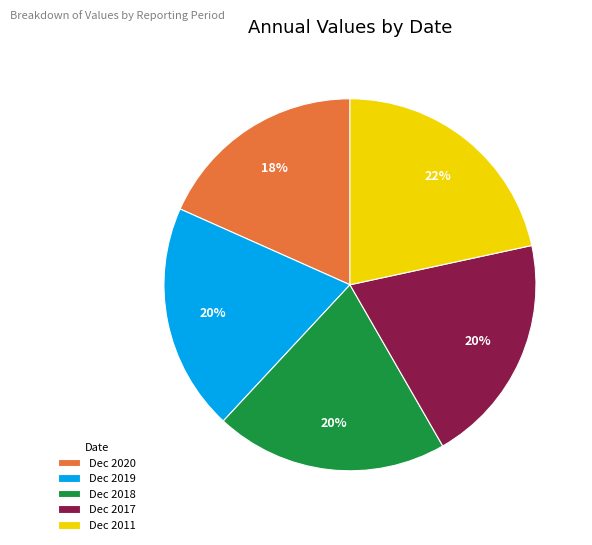

Do Dec 2011 and Dec 2018 together represent more than half of the pie?

No